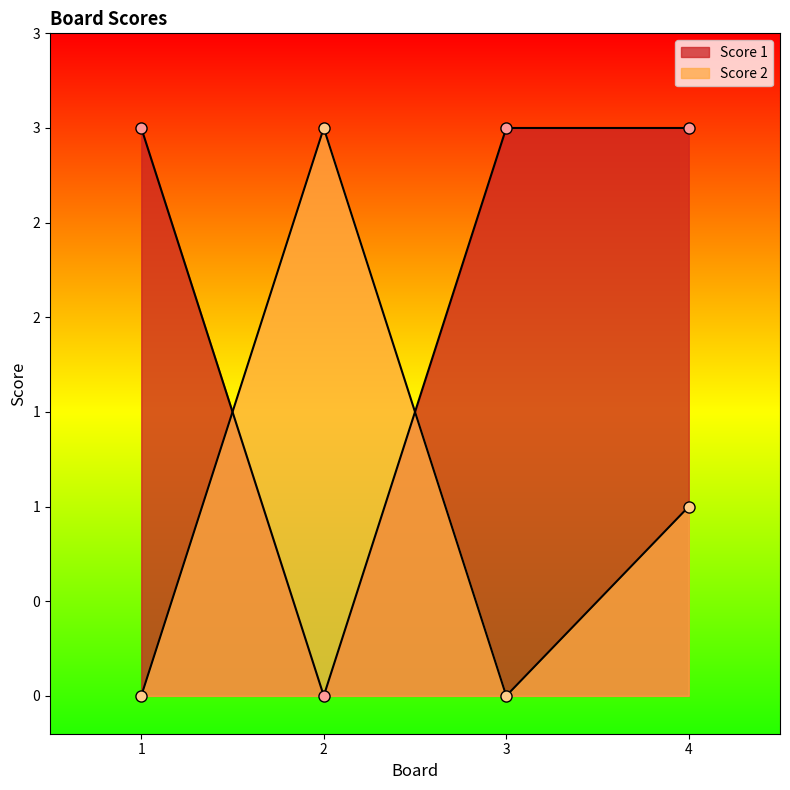

What is the difference between the Score 2 values at 2 and 4?

2